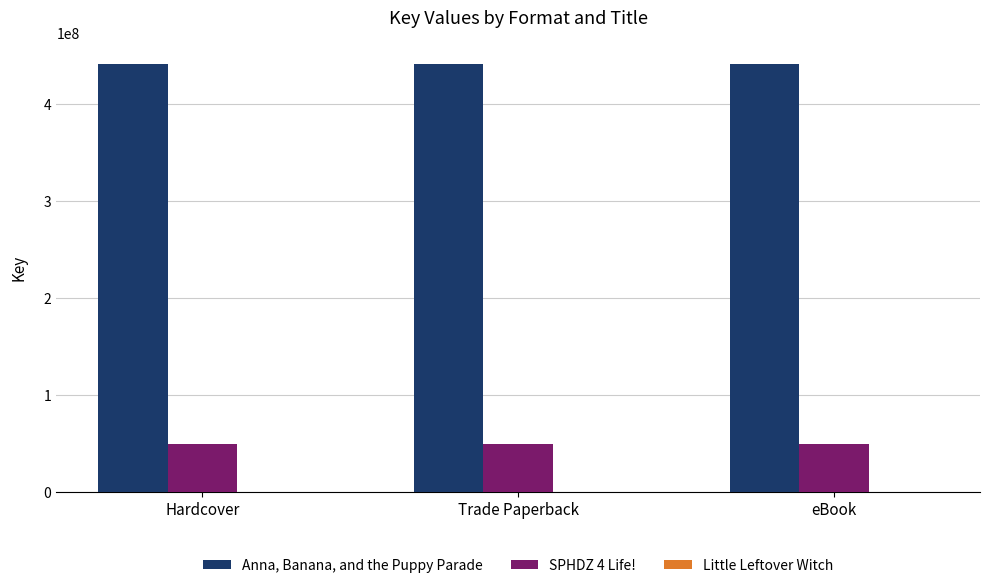

Is it true that Anna, Banana, and the Puppy Parade equals 690237315 at Hardcover?

False